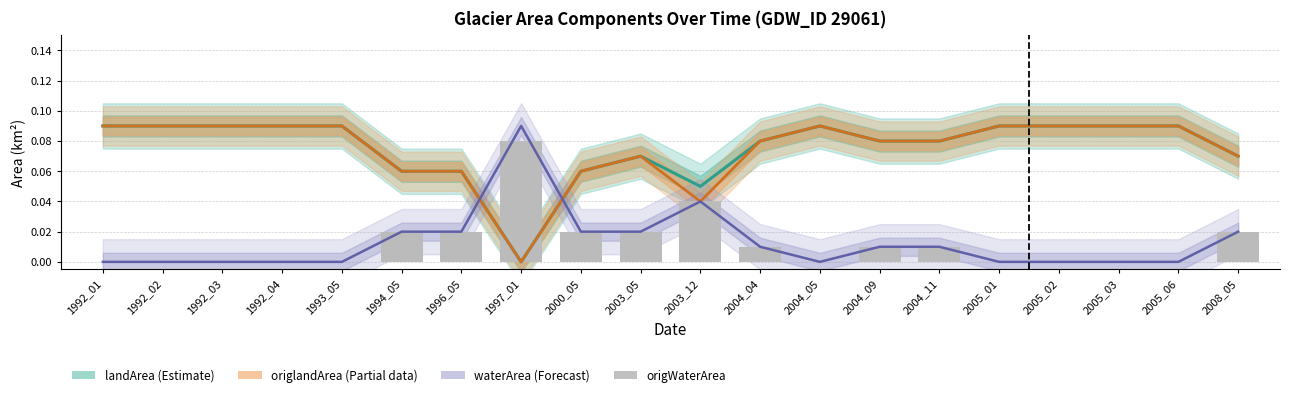

The value of origWaterArea at 2005_03 is 0.0. True or false?

True